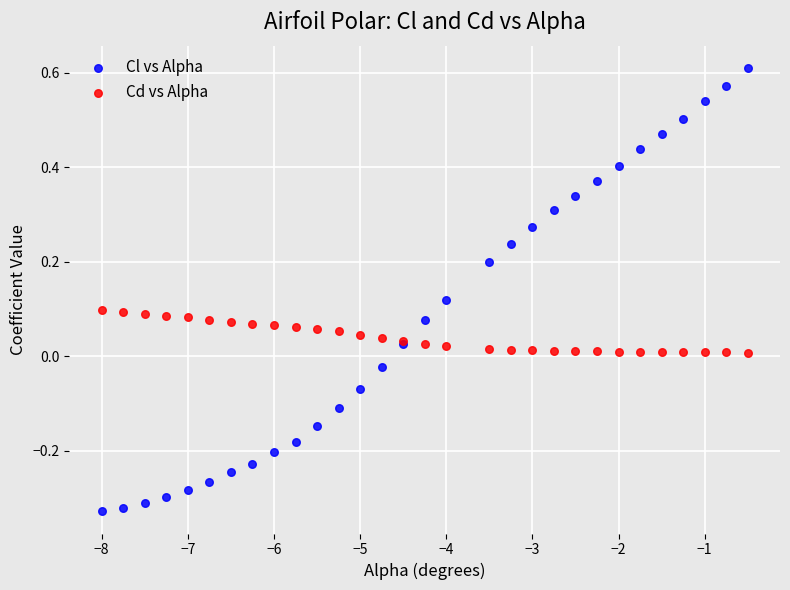

Which series contains the highest Y value?

Cl vs Alpha